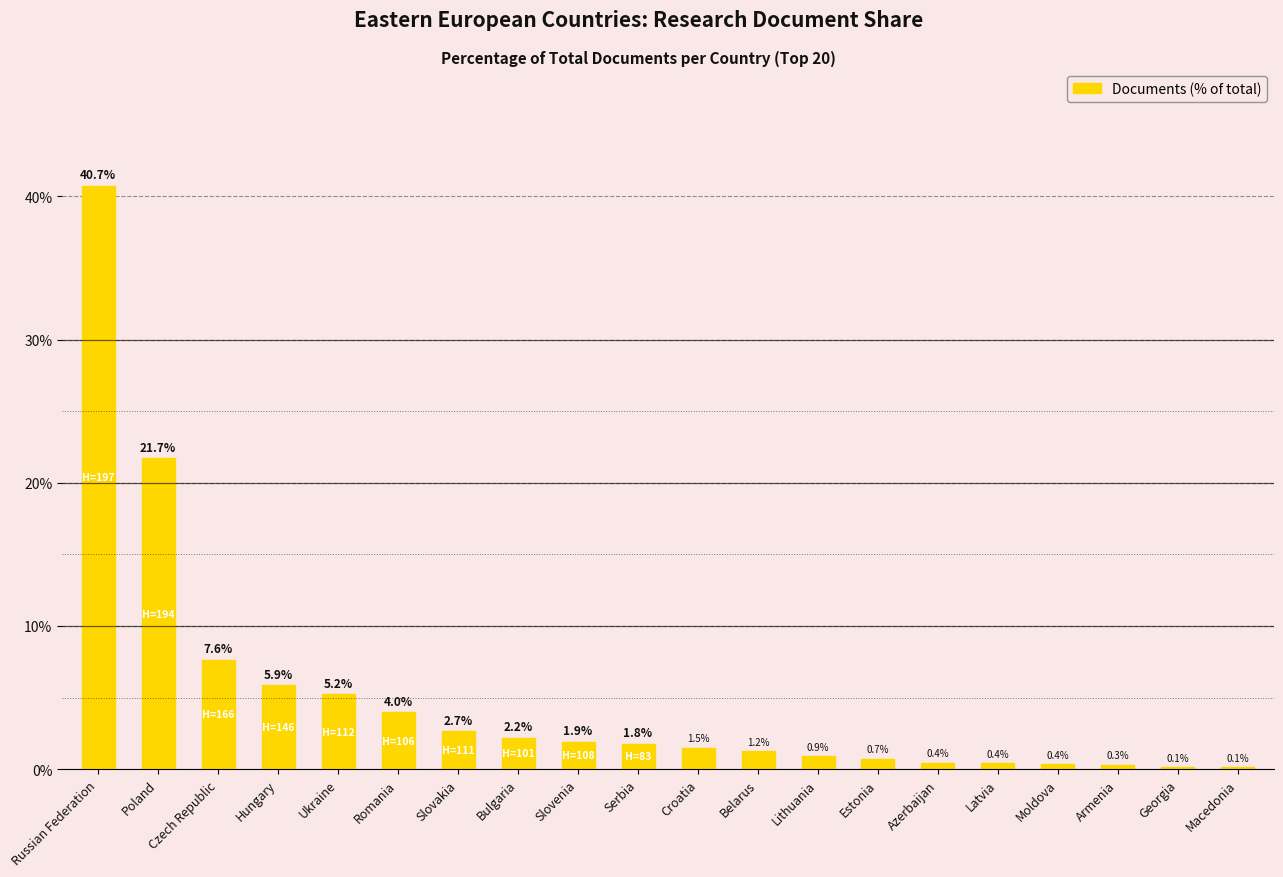

At which label is the value closest to 20?

Poland